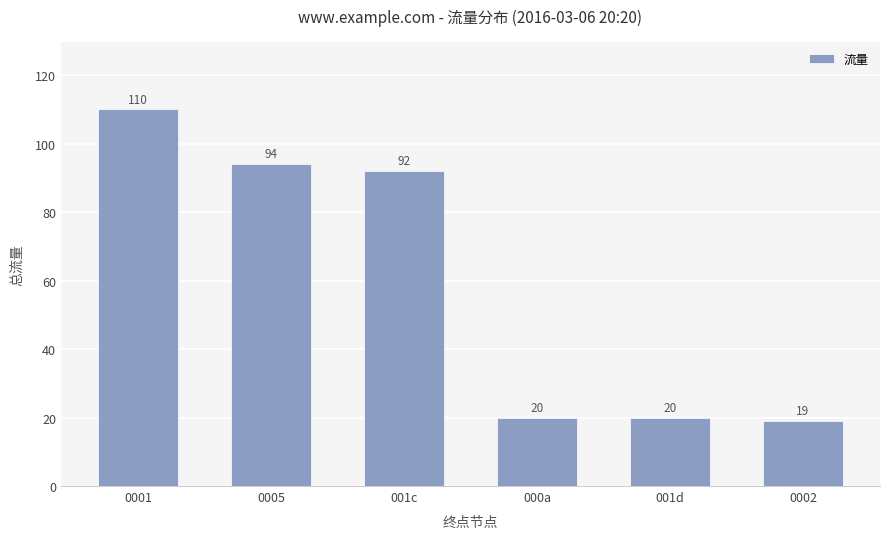

What is the change in value from 0005 to 001d?

-74